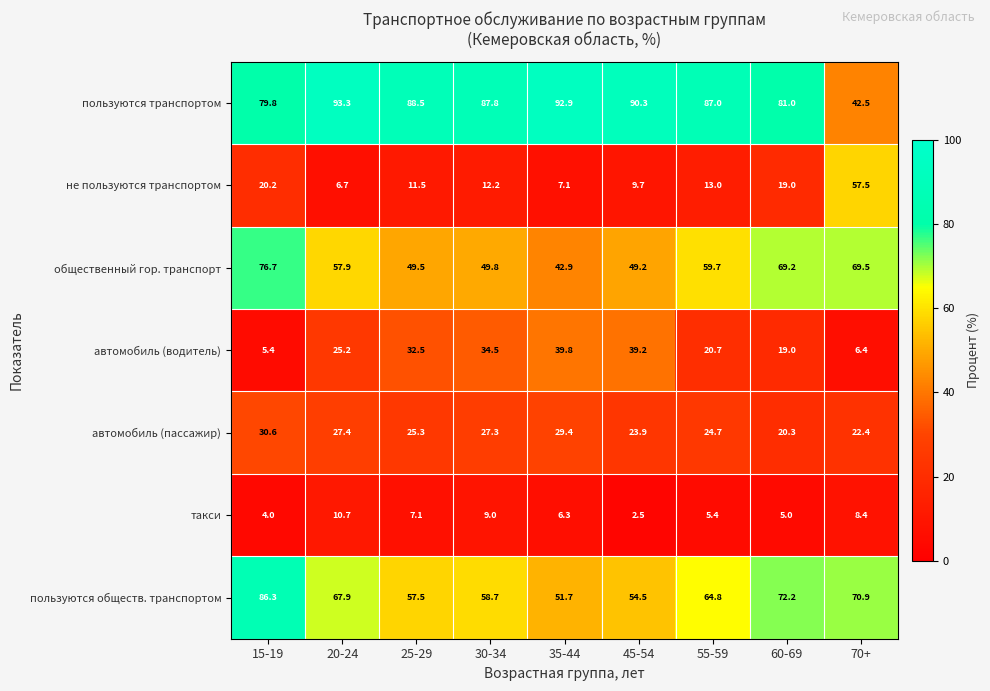

What is the spread (max minus min) of values at 60-69?

76.0